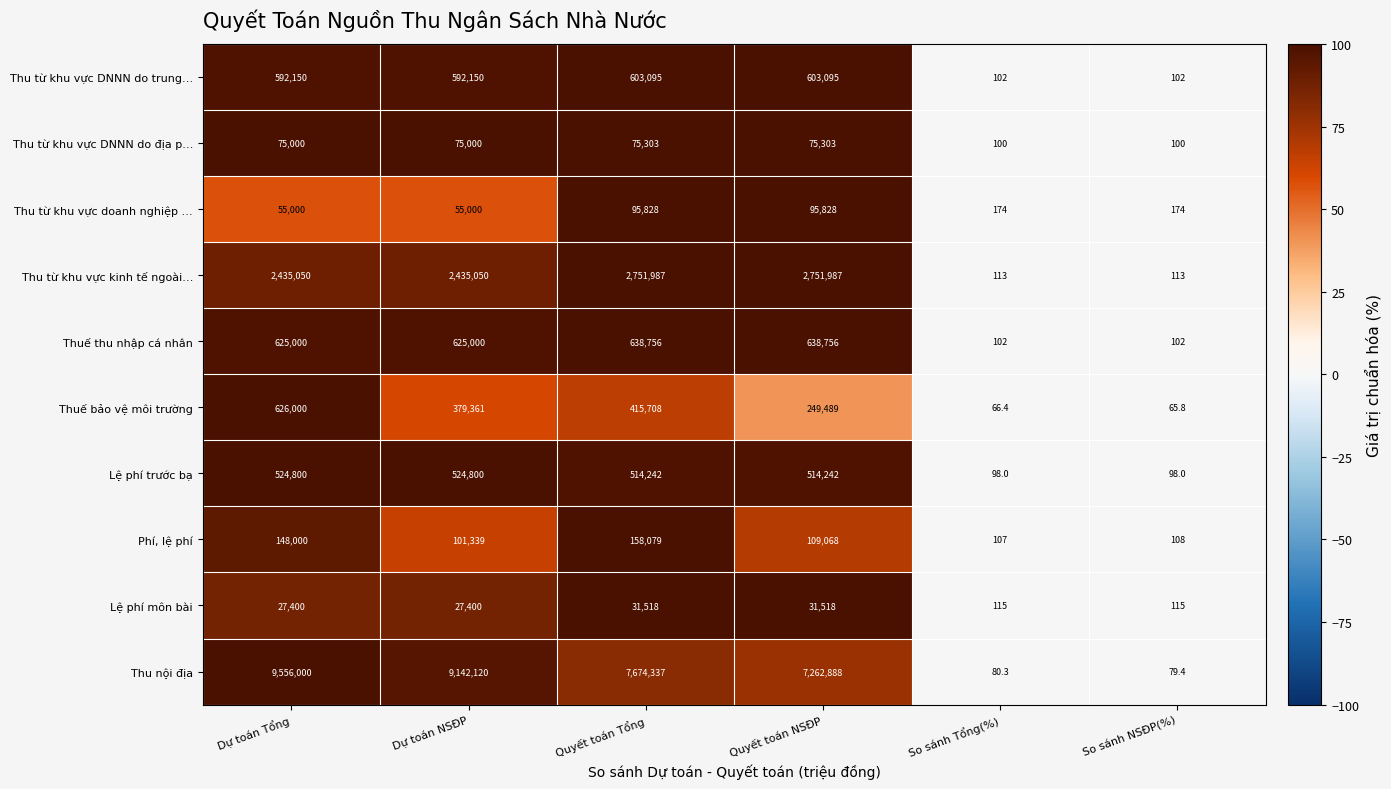

Count the Lệ phí môn bài values in the range 115 to 31518.

6